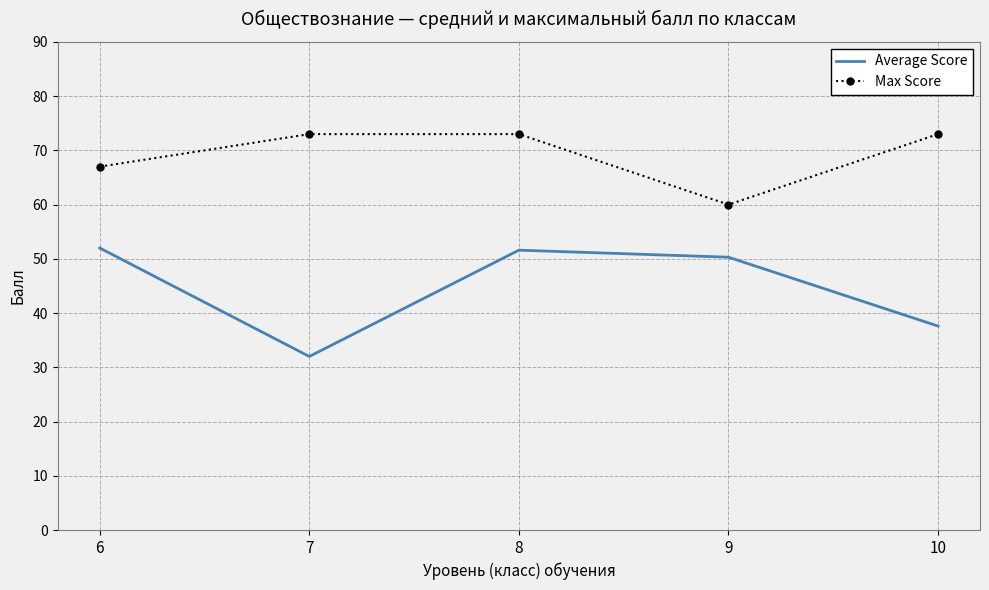

At which label is Max Score closest to 66?

6